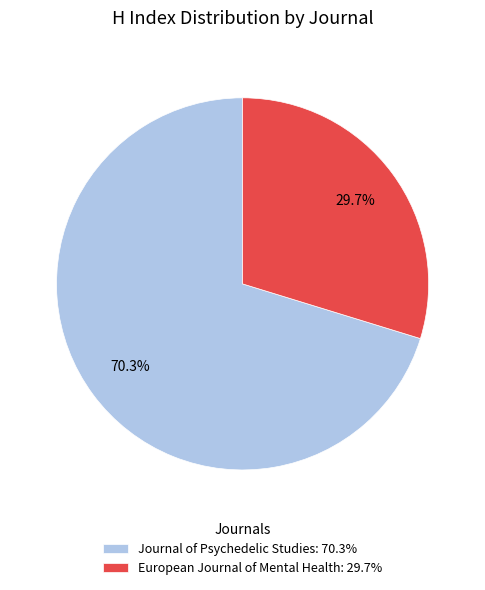

How many segments does this pie chart have?

2